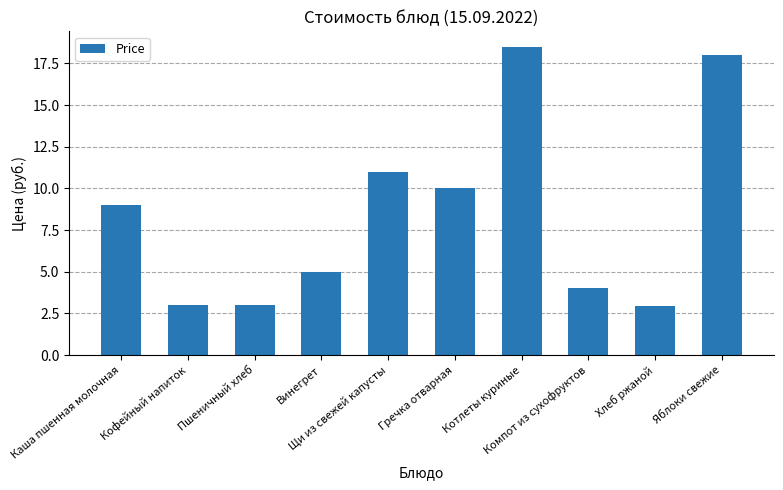

What is the label of the 7th bar from the left?

Котлеты куриные